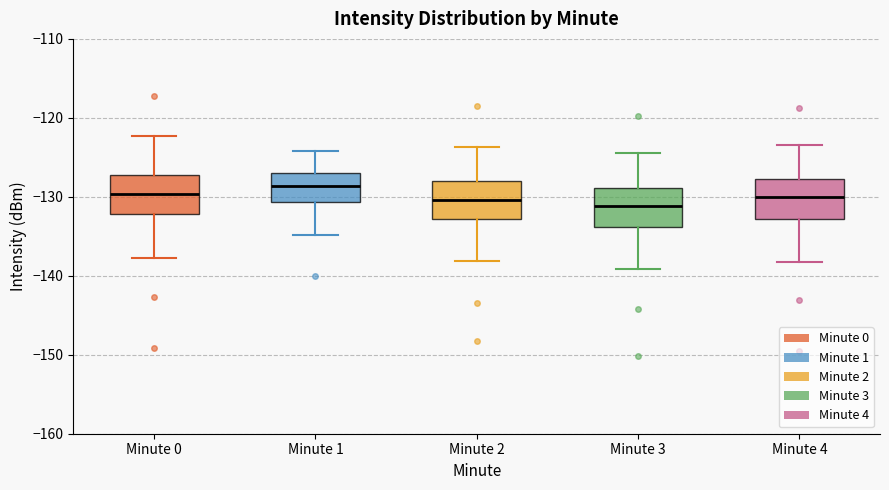

Where is the lower edge of the box for Minute 1 on the y-axis? The values are not printed on the chart, so give them approximately, as read against the axis.

-131